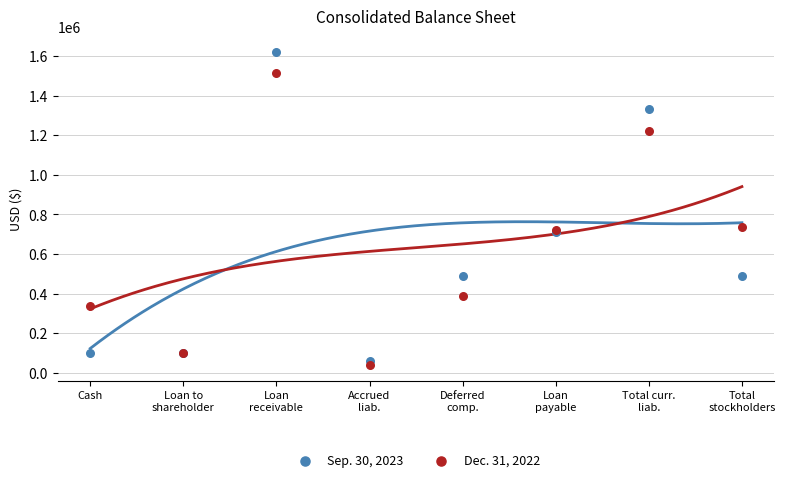

Which series contains the highest Y value?

Sep. 30, 2023